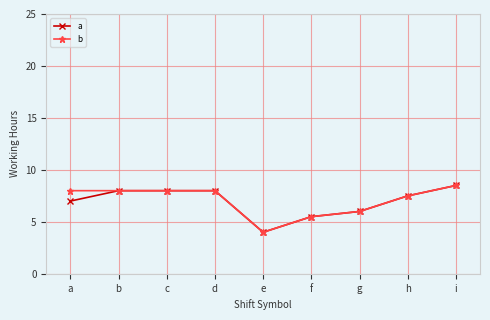

Reading left to right, transcribe all the data shown in this chart.

a: a=7.0	b=8.0	c=8.0	d=8.0	e=4.0	f=5.5	g=6.0	h=7.5	i=8.5
b: a=8.0	b=8.0	c=8.0	d=8.0	e=4.0	f=5.5	g=6.0	h=7.5	i=8.5